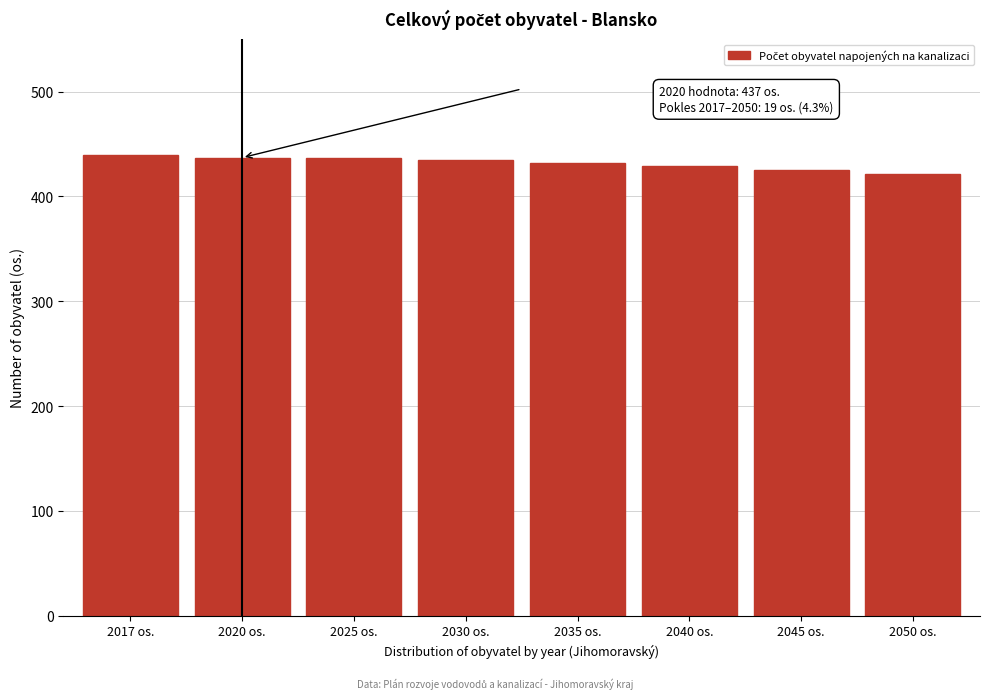

What is the value of the 8th bar from the left?

421